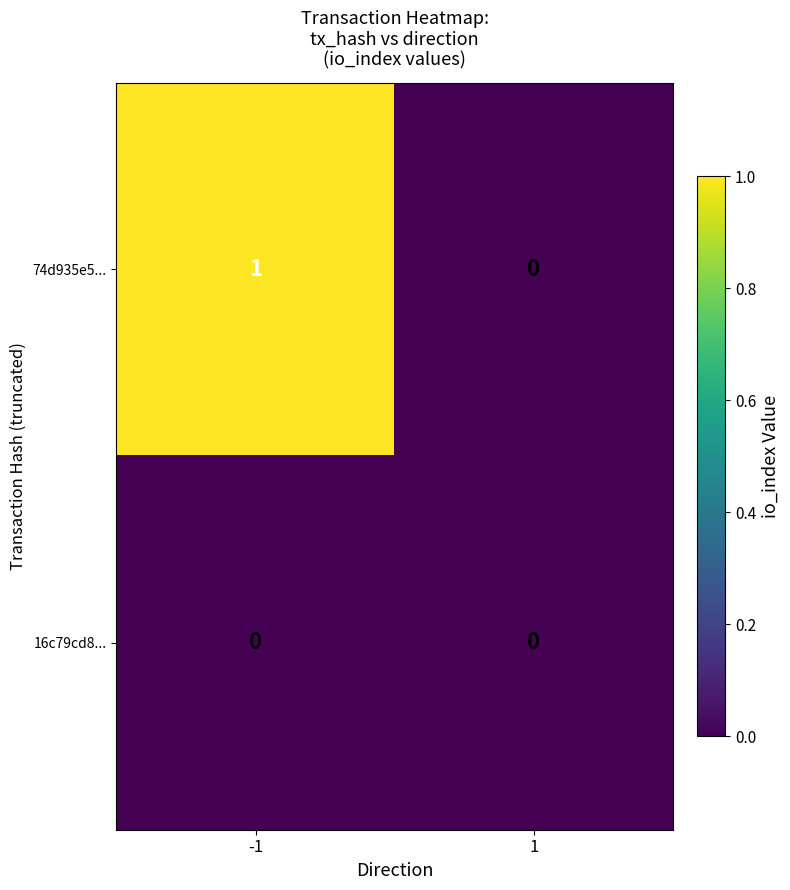

Reading right to left, extract all data points from this chart.

74d935e5...: 1=0	-1=1
16c79cd8...: 1=0	-1=0